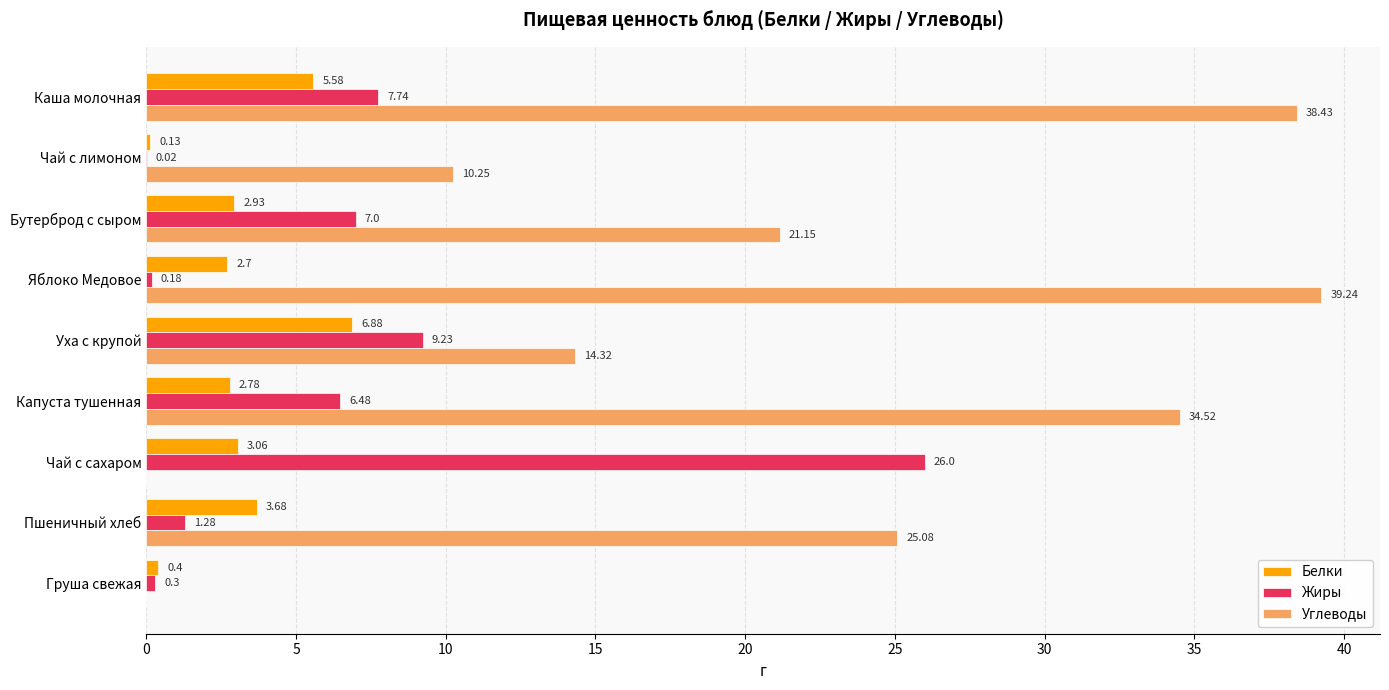

At which label is Углеводы closest to 19?

Бутерброд с сыром